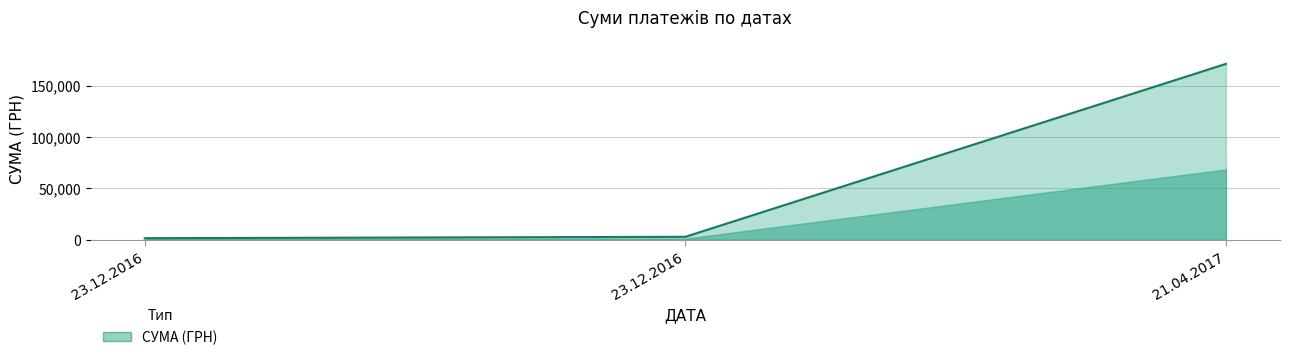

Does the chart have visible grid lines?

Yes